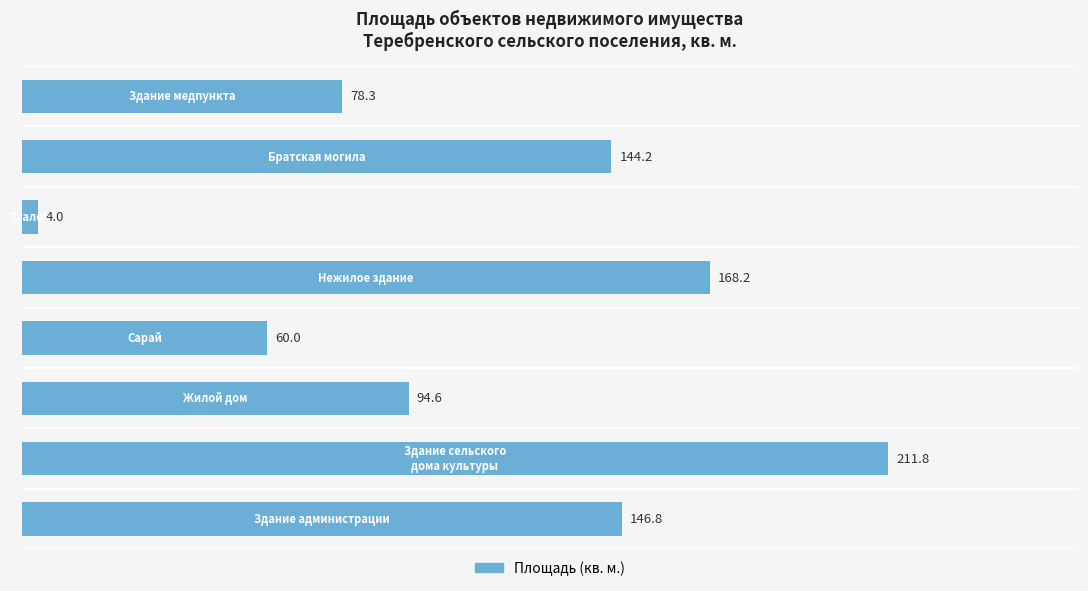

What is the sum of all values?

907.9